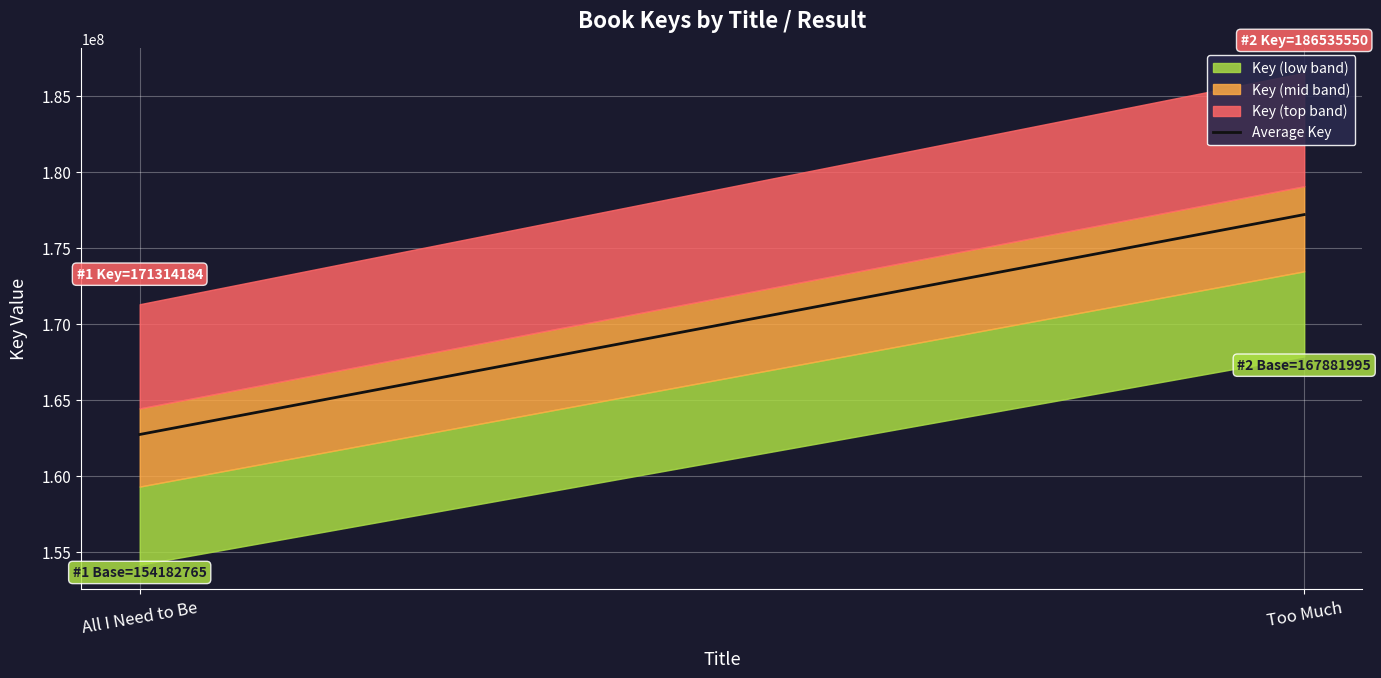

True or false: the data shows 301641310.7 at Too Much.

False